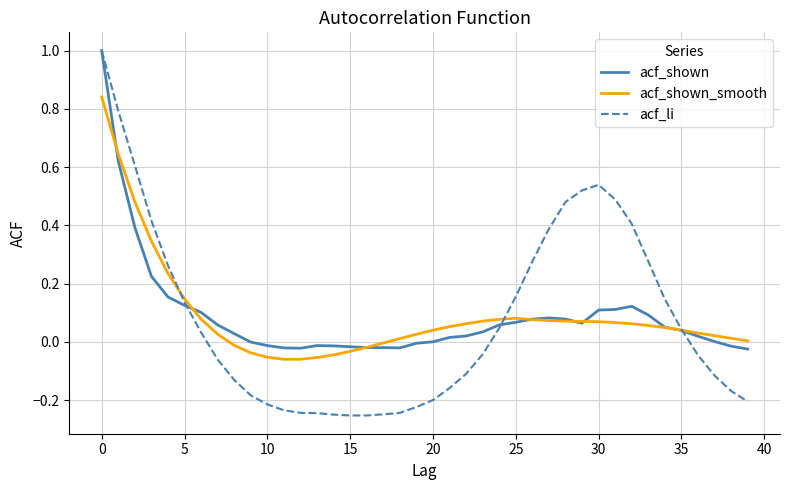

Which series has the largest range (max minus min)?

acf_li